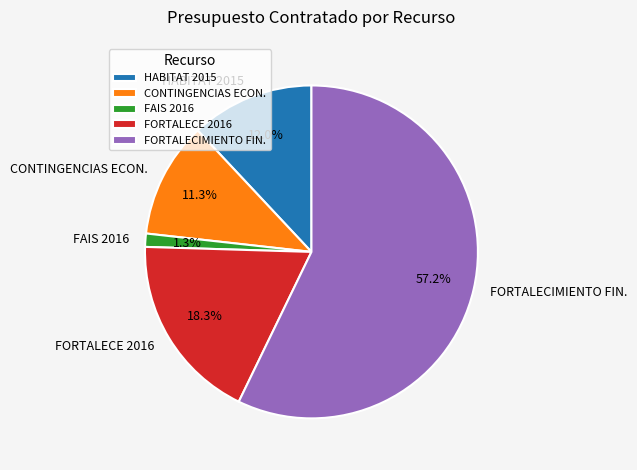

Which has a higher value, FORTALECIMIENTO FIN. or CONTINGENCIAS ECON.?

FORTALECIMIENTO FIN.